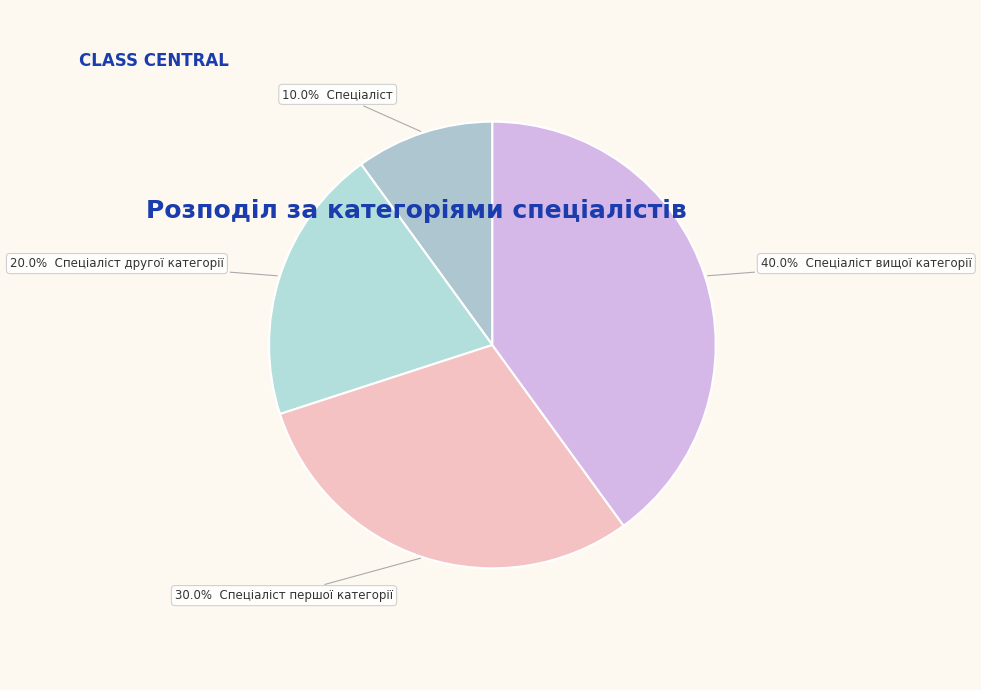

Count the number of slices in the pie.

4